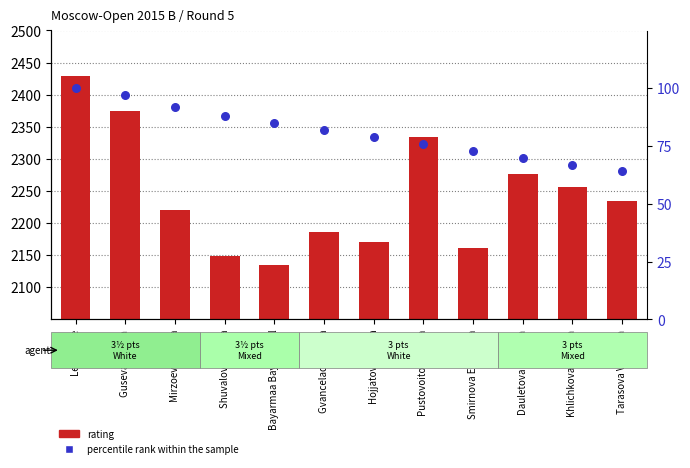

At which category is the sum across all series the highest?

Lei Tingjie